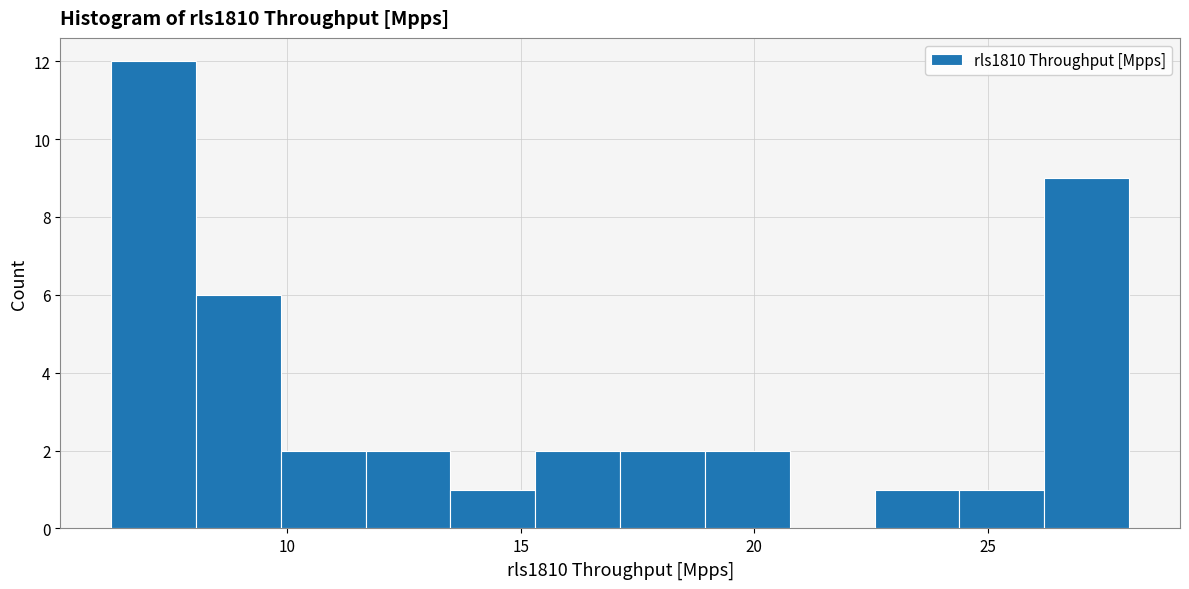

Around what value on the x-axis is the tallest bar? Give the approximate position of its centre, as read against the axis.

7.0